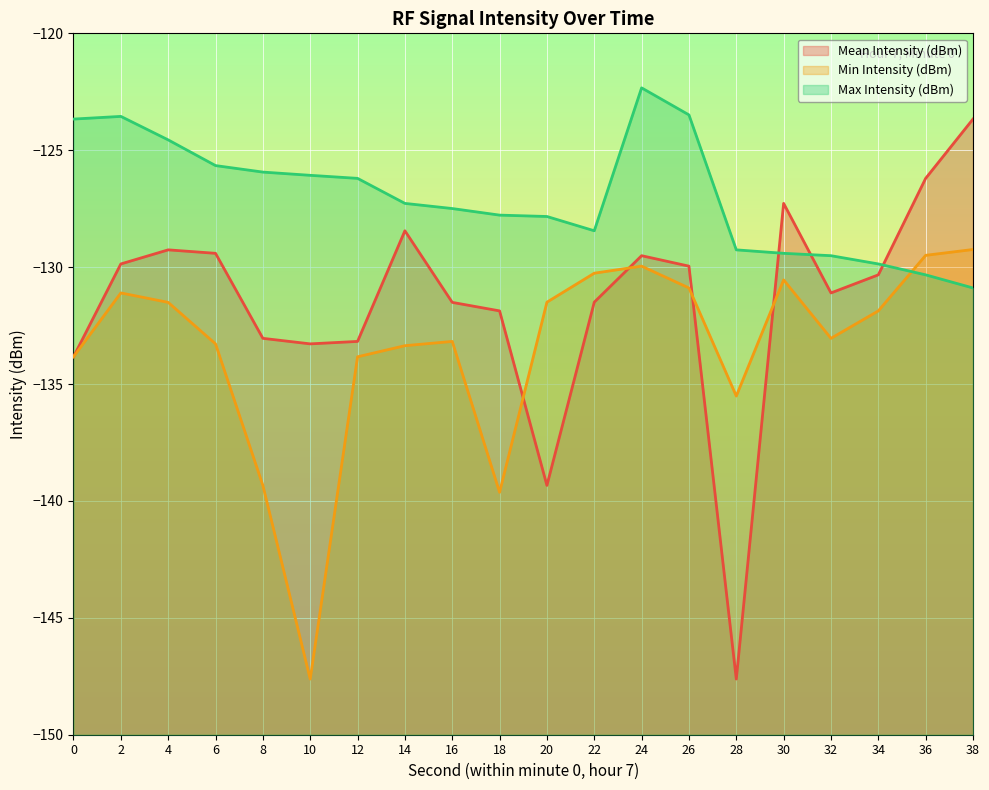

How many interior local peaks does the Max Intensity (dBm) series have?

2